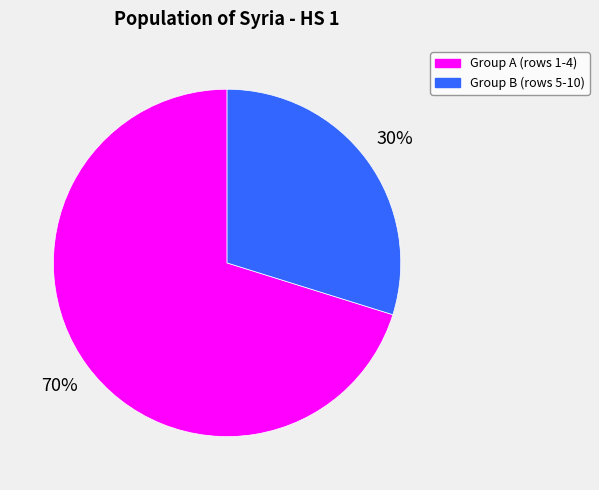

Between Group A (rows 1-4) and Group B (rows 5-10), which is larger?

Group A (rows 1-4)